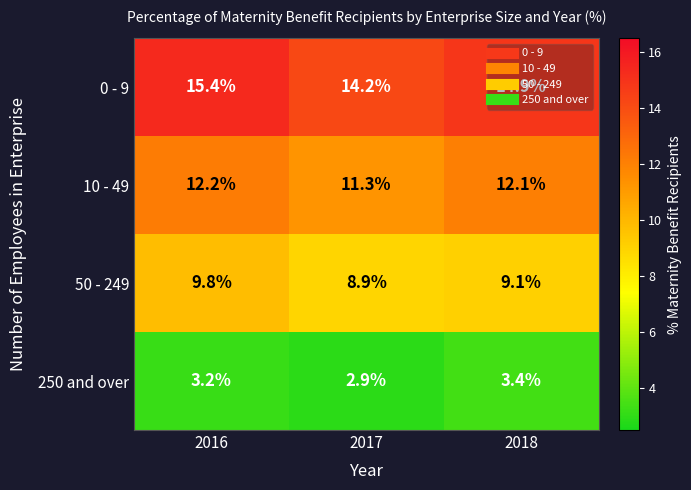

What is the sum of the 10 - 49 values at 2017 and 2016?

23.5